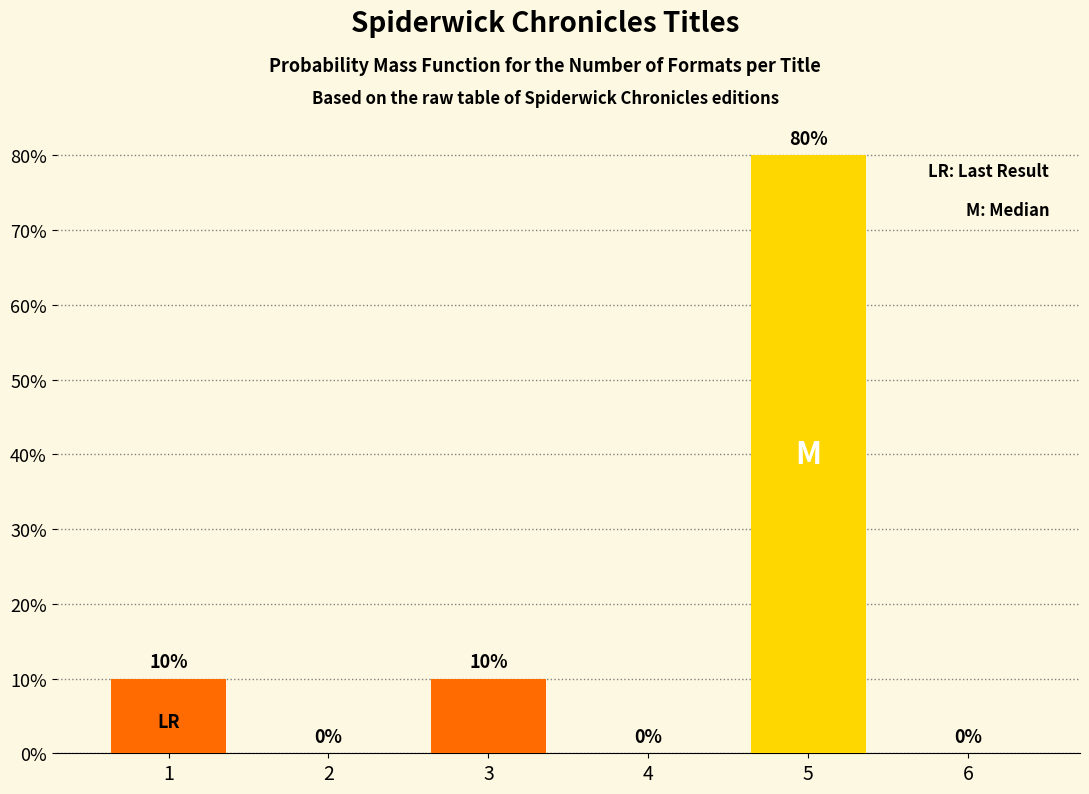

Are the bars horizontal?

No